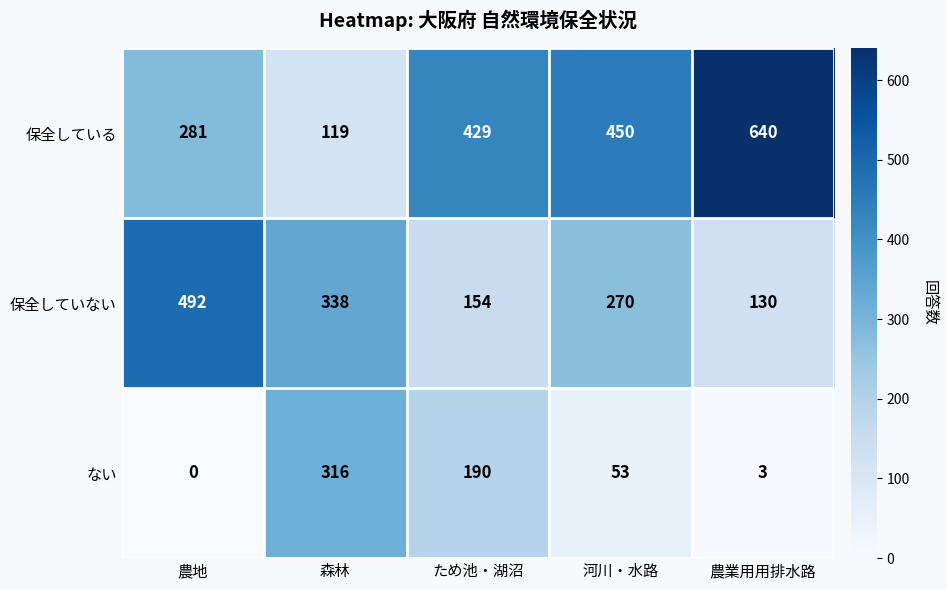

Count the number of categories in the chart.

5